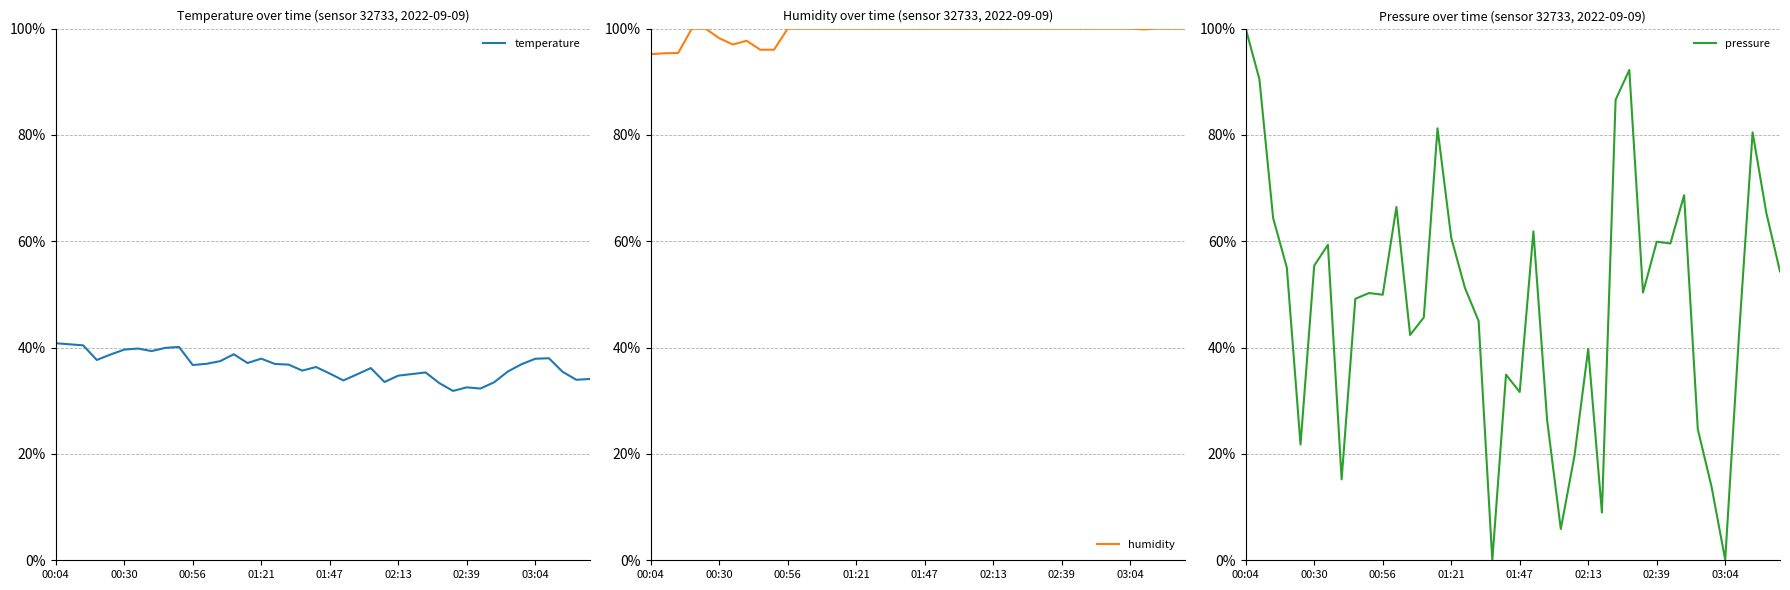

True or false: temperature has a value of 39.6 at 00:30.

True